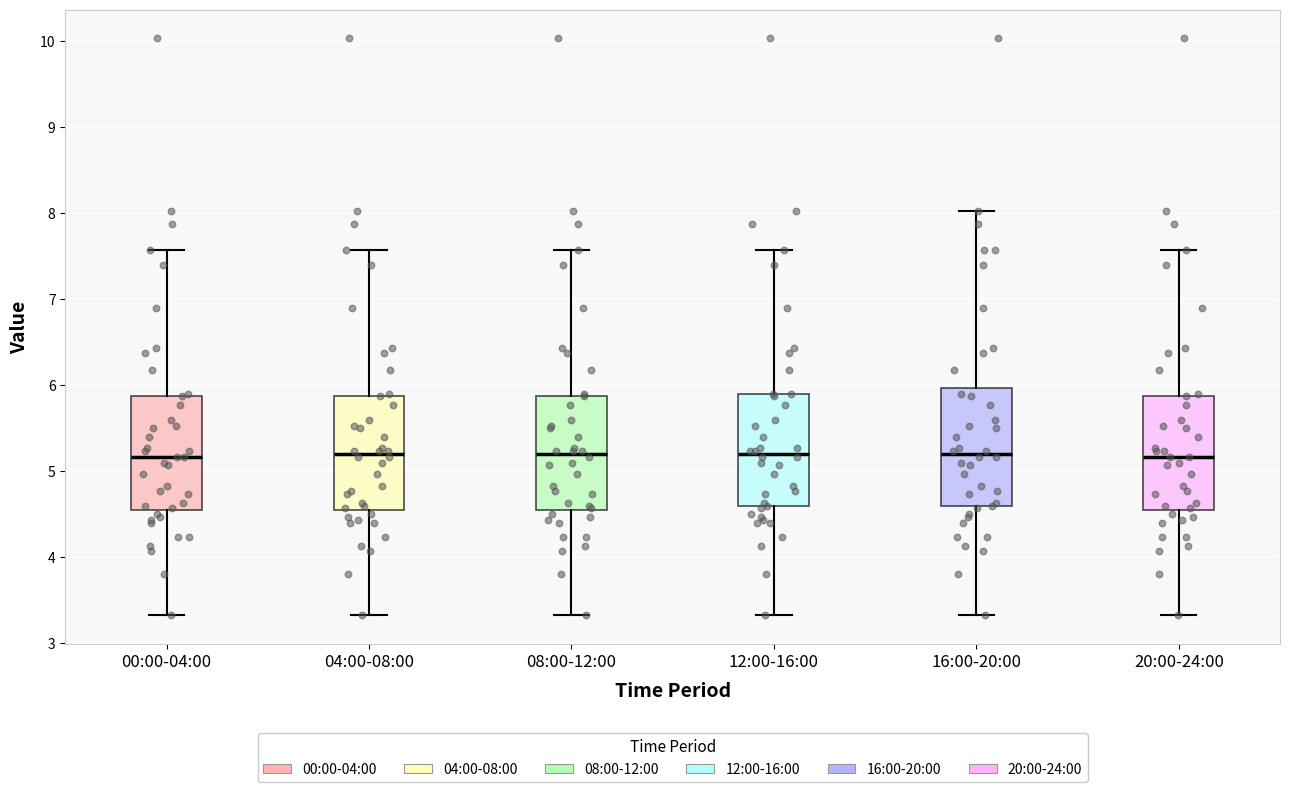

Reading left to right, read every box against the y-axis: the position of its median line, the range the box covers, and the ends of its whiskers. The values are not printed on the chart, so give them approximately, as read against the axis.

00:00-04:00: median 5.2, box 4.6 to 5.9, whiskers 3.3 to 7.6
04:00-08:00: median 5.2, box 4.6 to 5.9, whiskers 3.3 to 7.6
08:00-12:00: median 5.2, box 4.6 to 5.9, whiskers 3.3 to 7.6
12:00-16:00: median 5.2, box 4.6 to 5.9, whiskers 3.3 to 7.6
16:00-20:00: median 5.2, box 4.6 to 6.0, whiskers 3.3 to 8.0
20:00-24:00: median 5.2, box 4.6 to 5.9, whiskers 3.3 to 7.6